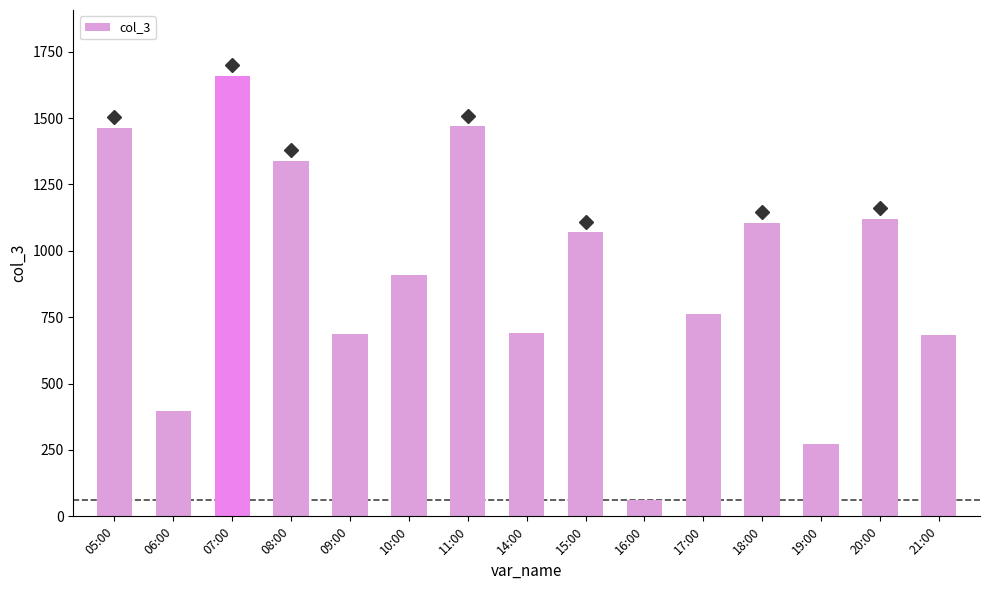

Between 20:00 and 19:00, which is larger?

20:00